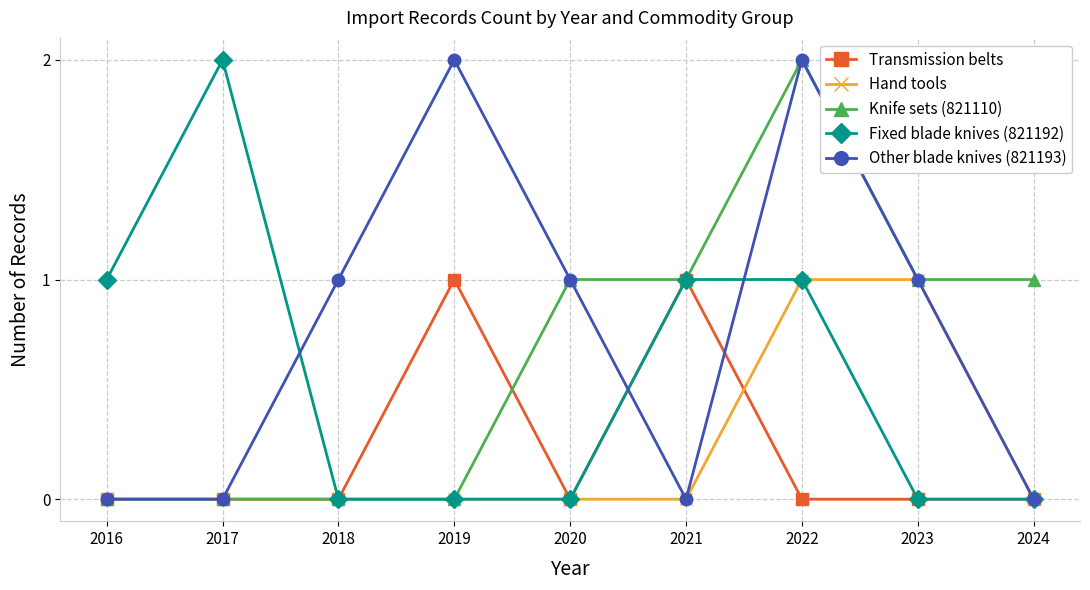

What is the difference between the maximum and minimum values in the Transmission belts series?

1